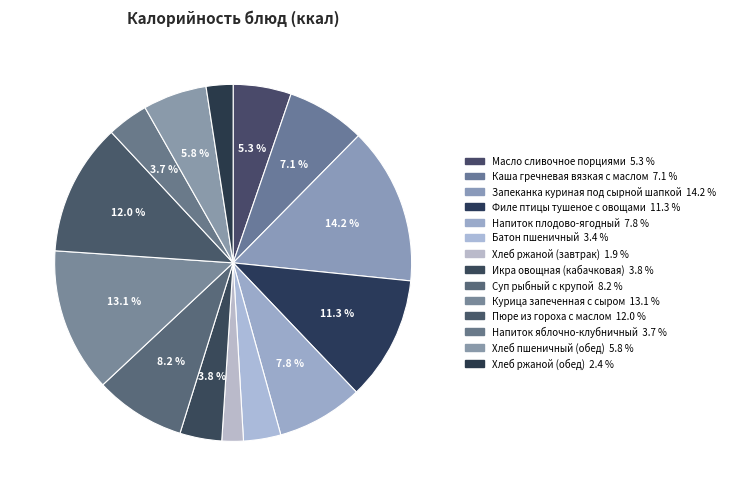

How many slices are in this pie chart?

14